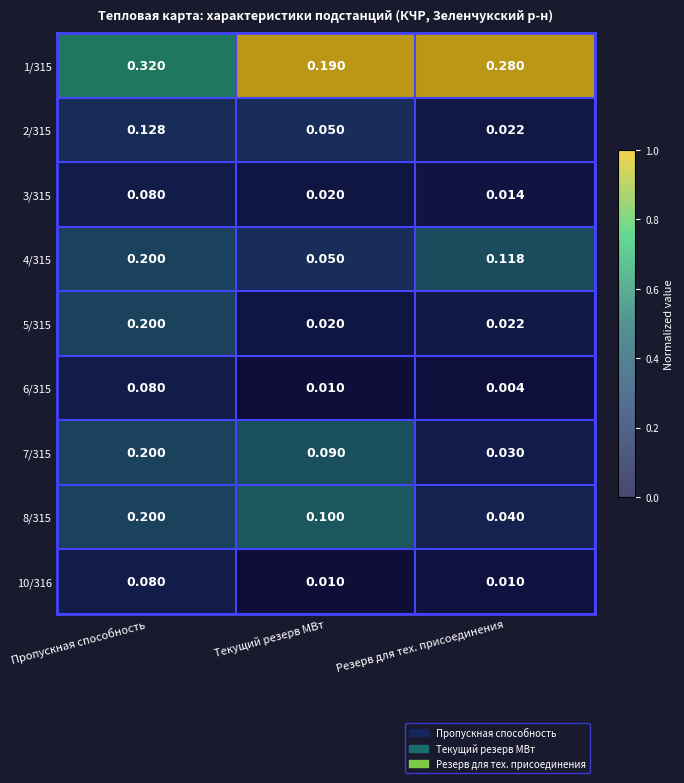

Which series has the largest range (max minus min)?

5/315